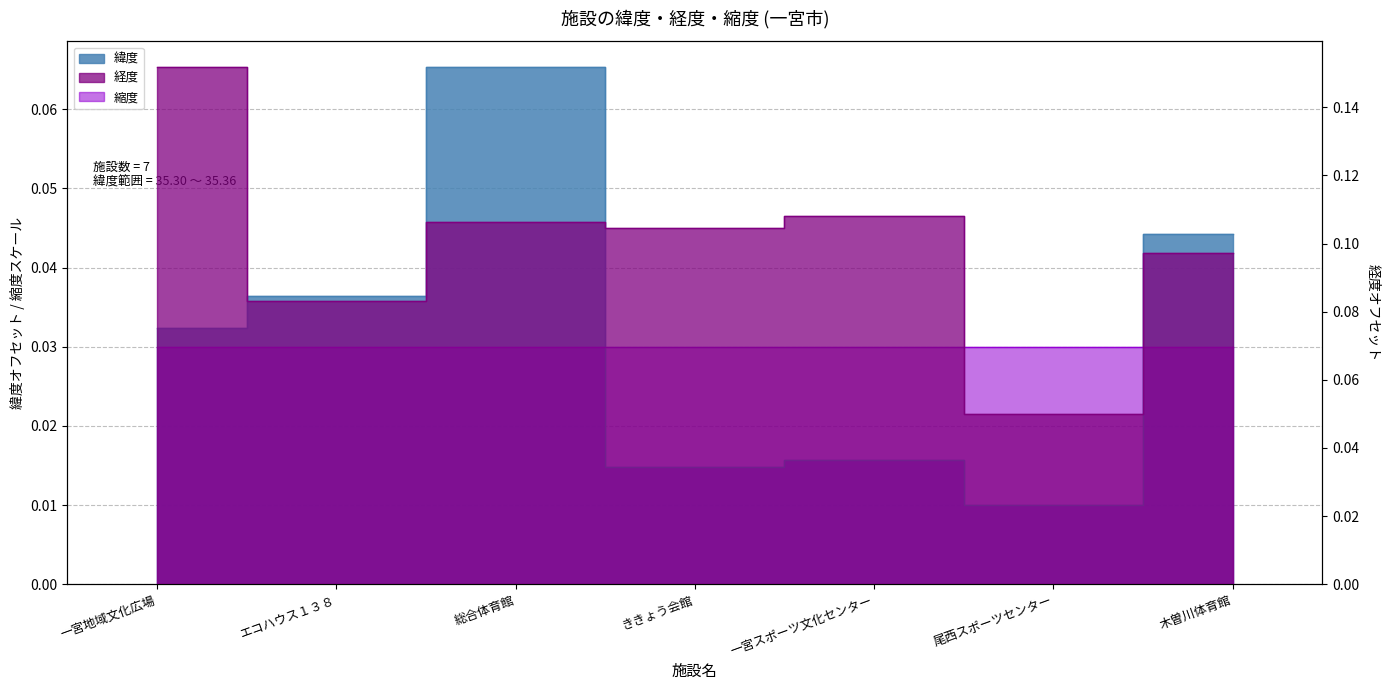

What is the difference between the maximum and minimum values in the 緯度 series?

0.1